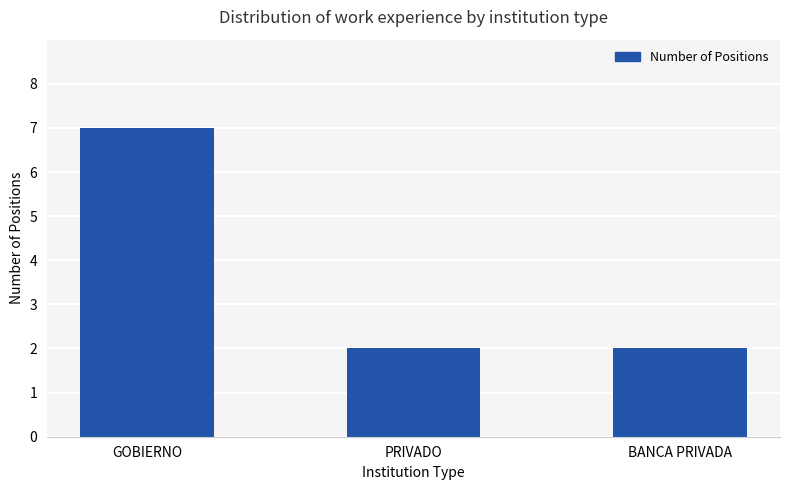

Reading right to left, transcribe all the data shown in this chart.

BANCA PRIVADA=2	PRIVADO=2	GOBIERNO=7